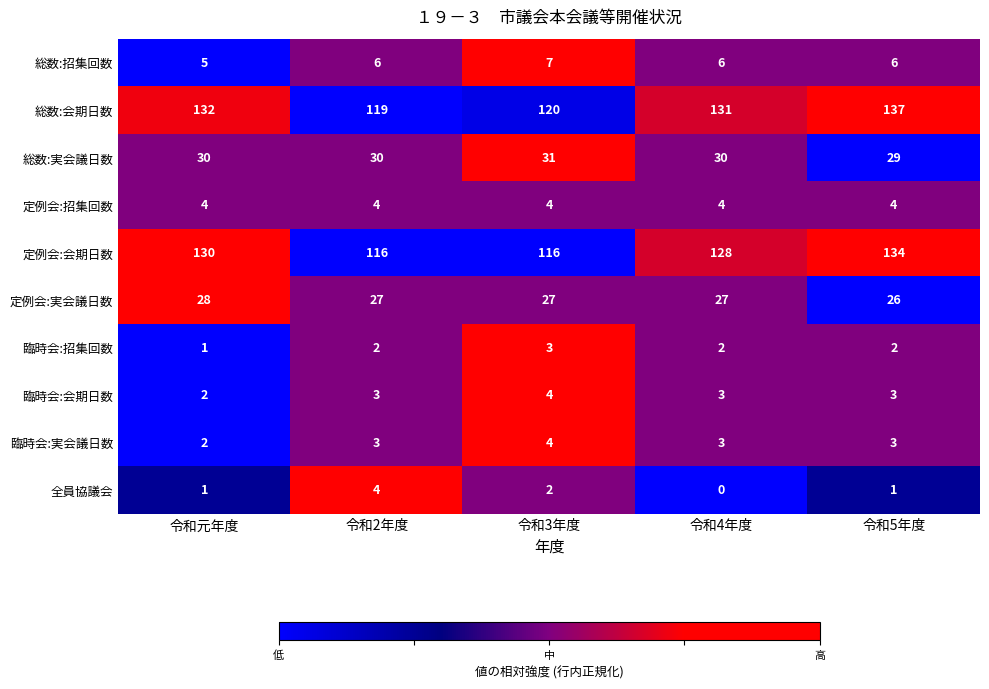

How many categories are shown in the chart?

5